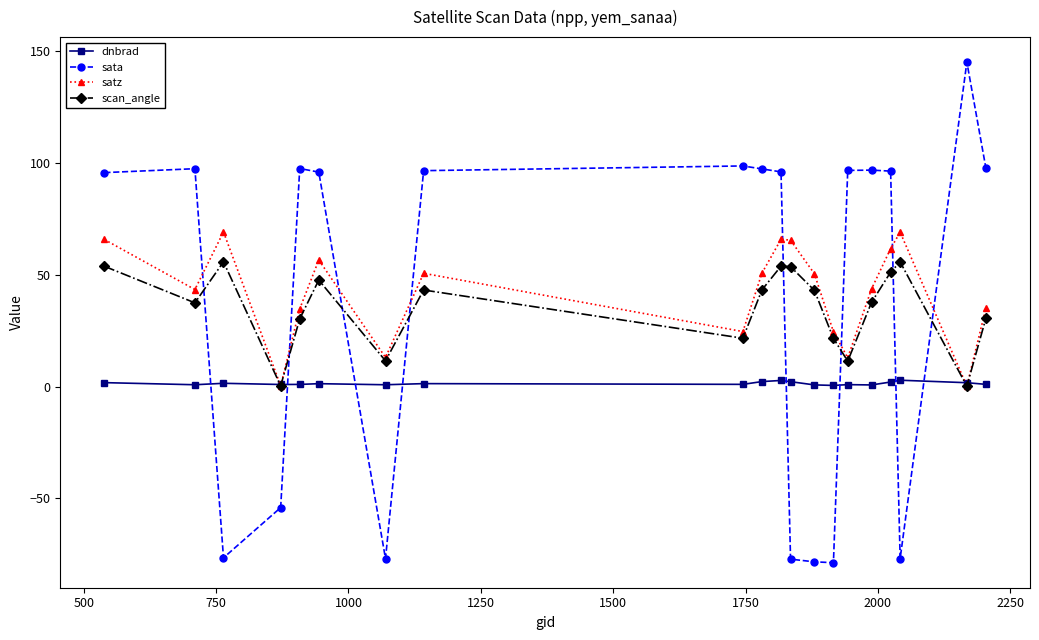

What is the average value of the sata series?

39.5